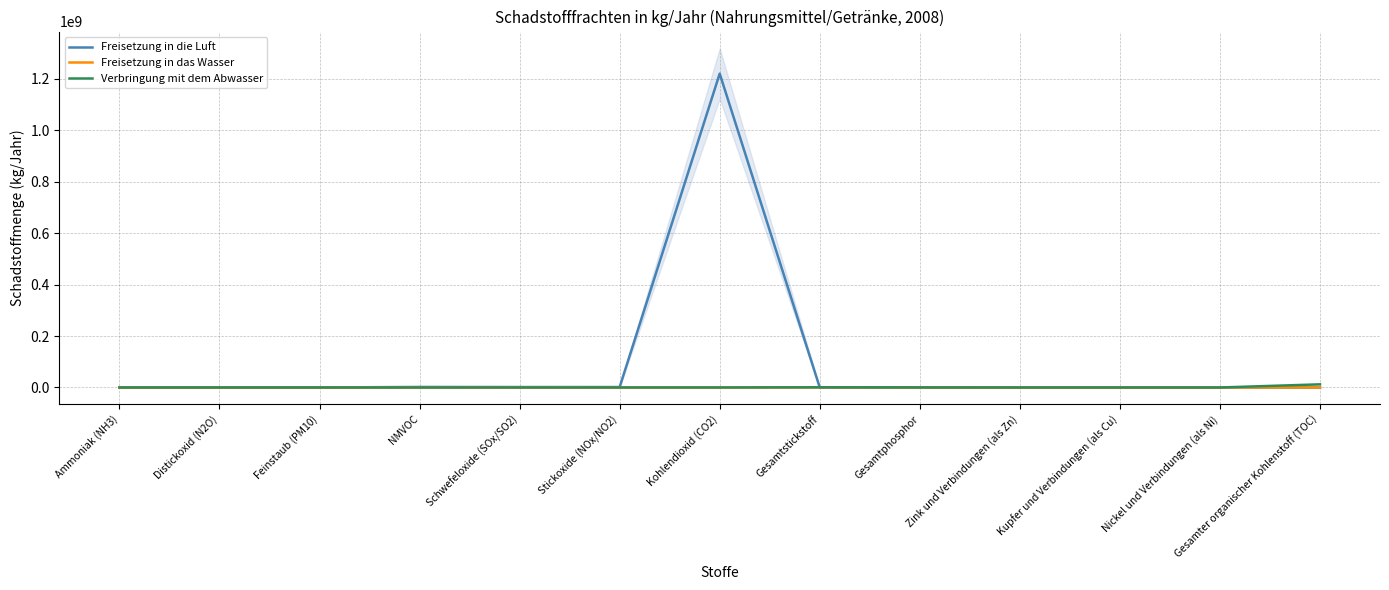

The value of Verbringung mit dem Abwasser at Stickoxide (NOx/NO2) is 0. True or false?

True